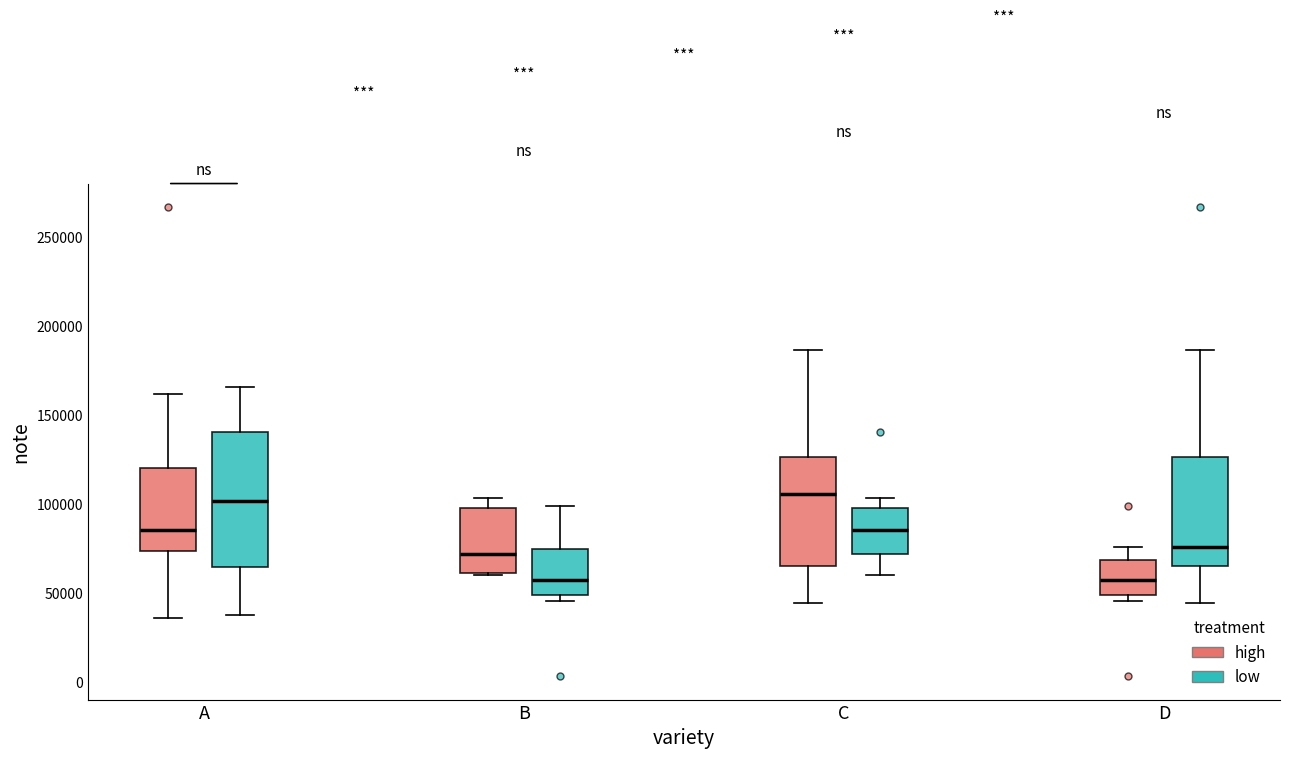

Reading left to right, read every box against the y-axis: the position of its median line, the range the box covers, and the ends of its whiskers. The values are not printed on the chart, so give them approximately, as read against the axis.

A (high): median 85000, box 75000 to 120000, whiskers 35000 to 160000
A (low): median 100000, box 65000 to 140000, whiskers 40000 to 165000
B (high): median 70000, box 60000 to 100000, whiskers 60000 to 105000
B (low): median 55000, box 50000 to 75000, whiskers 45000 to 100000
C (high): median 105000, box 65000 to 125000, whiskers 45000 to 185000
C (low): median 85000, box 70000 to 100000, whiskers 60000 to 105000
D (high): median 55000, box 50000 to 70000, whiskers 45000 to 75000
D (low): median 75000, box 65000 to 125000, whiskers 45000 to 185000